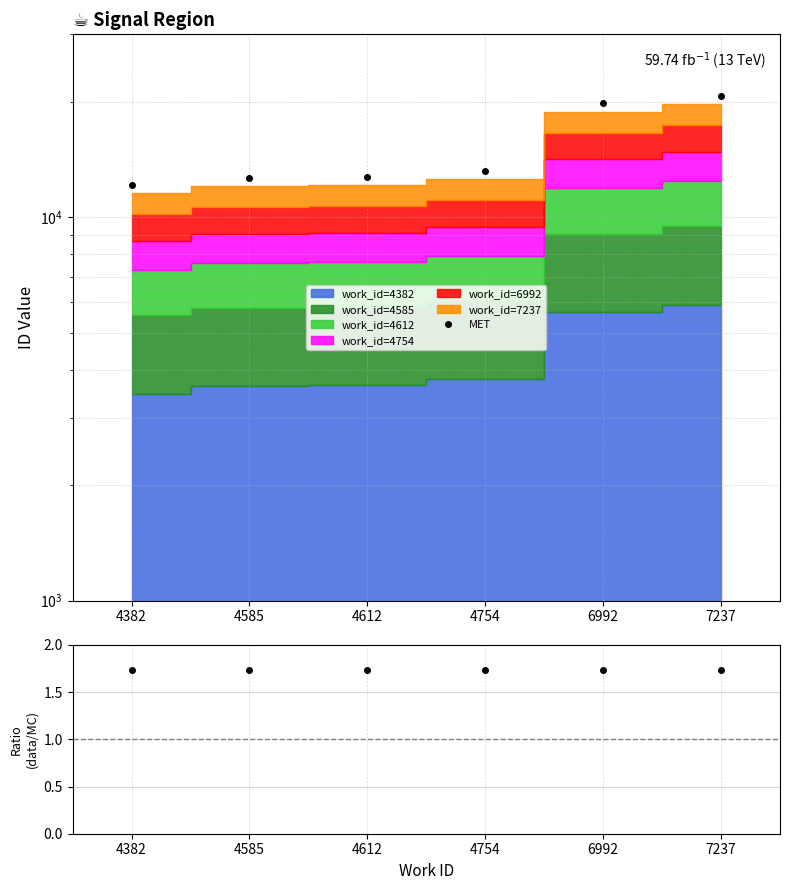

At which category does the chart reach its minimum across all series?

4382